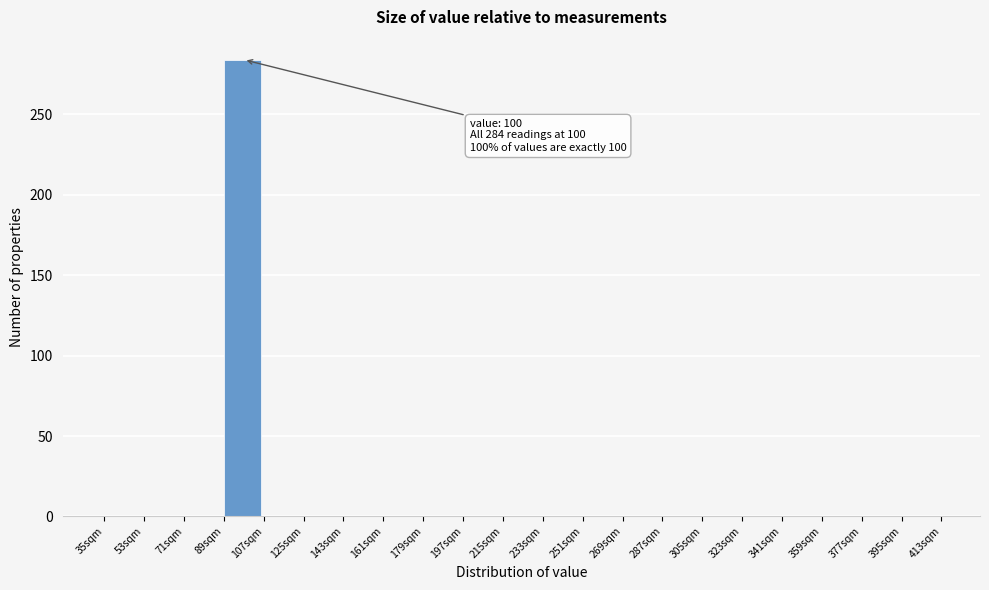

Over which range of the x-axis is the bar tallest?

89 to 107